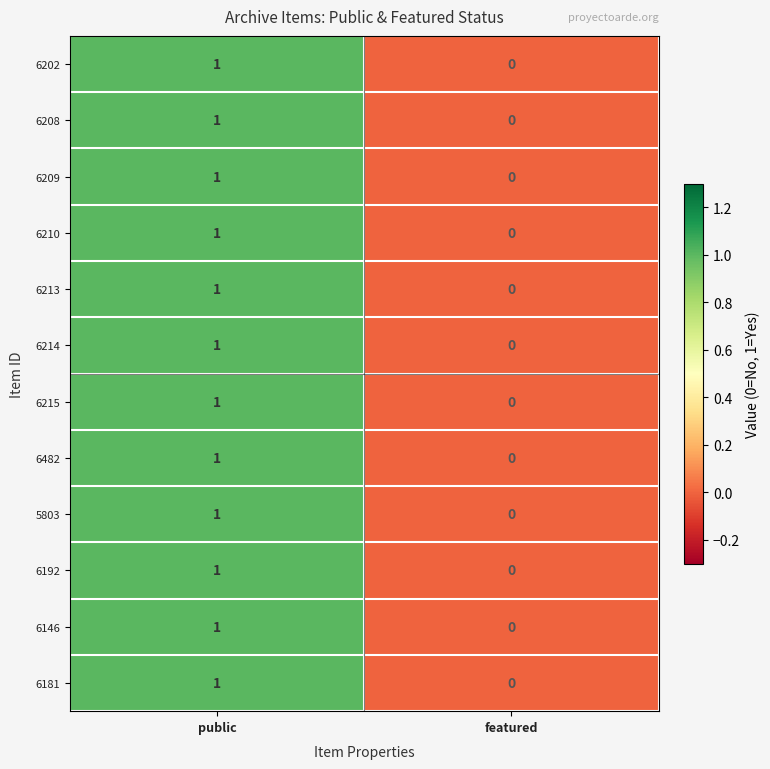

Rank the categories by 6209 value from lowest to highest.

featured, public